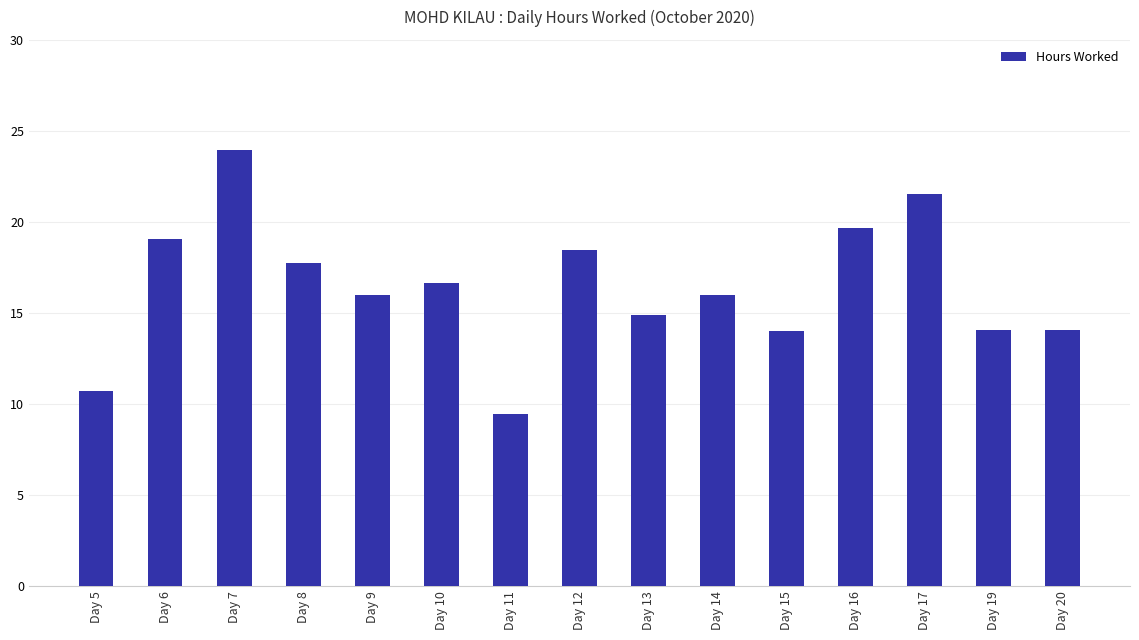

Is it true that the value at Day 17 is 12.4?

False